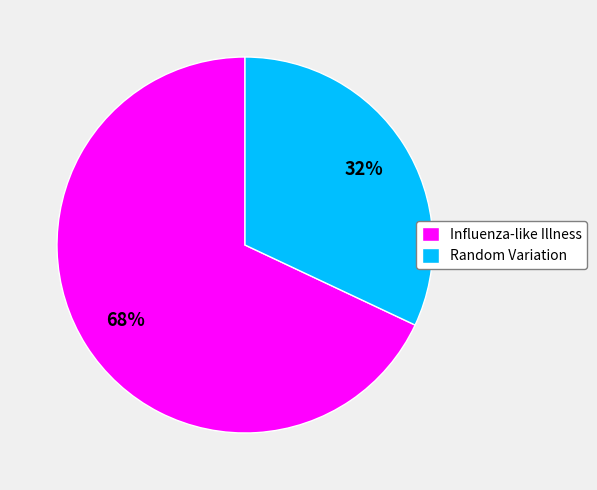

True or false: Influenza-like Illness accounts for 61% of the total.

False